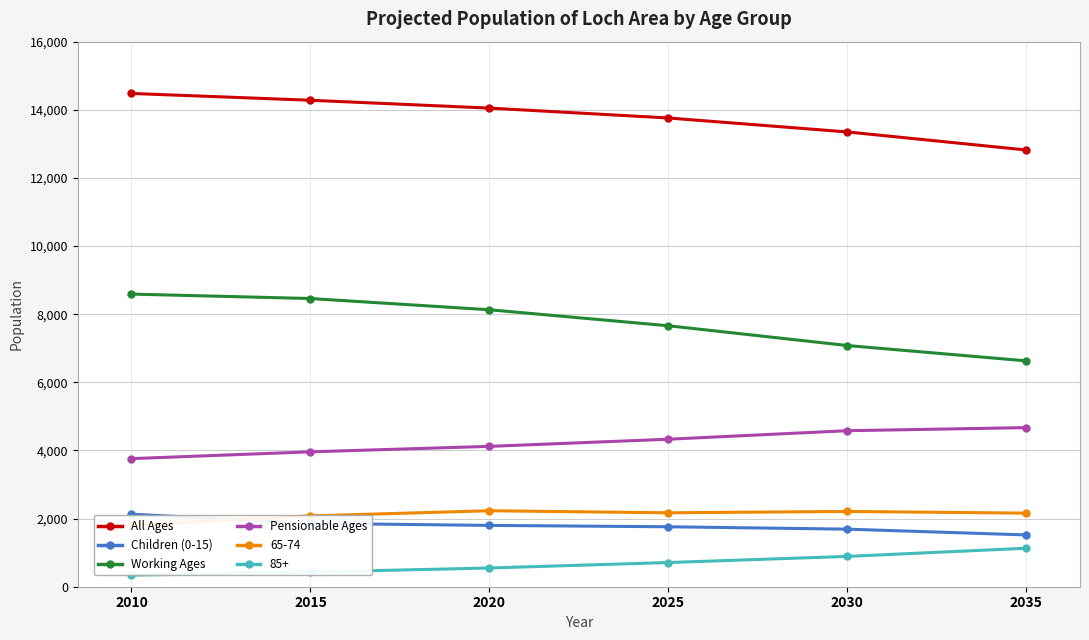

What is the difference between the maximum and second lowest values in the Working Ages series?

1510